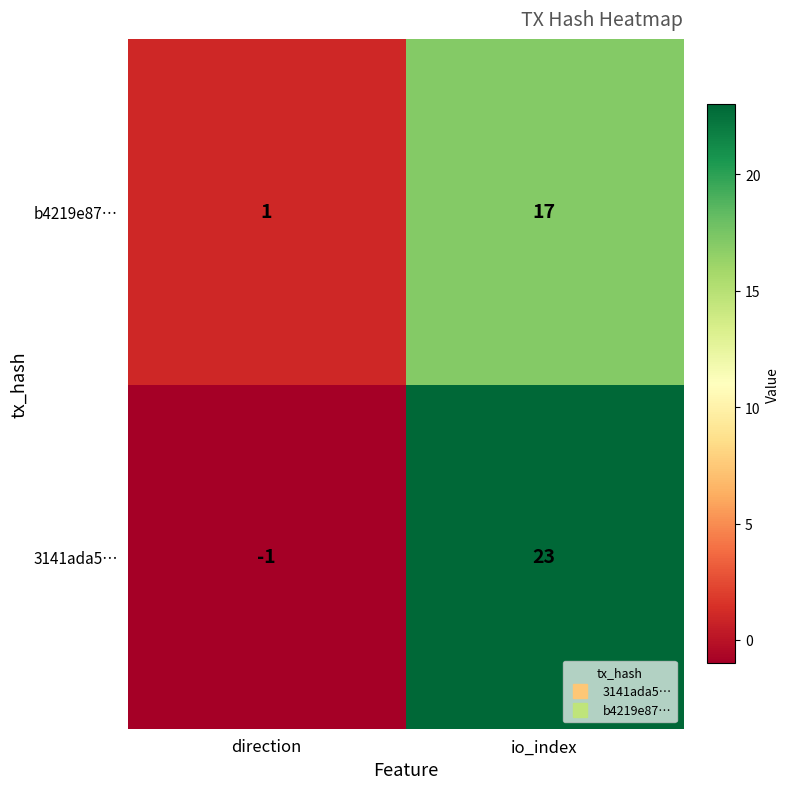

What is the difference between the maximum and minimum values in the b4219e87… series?

16